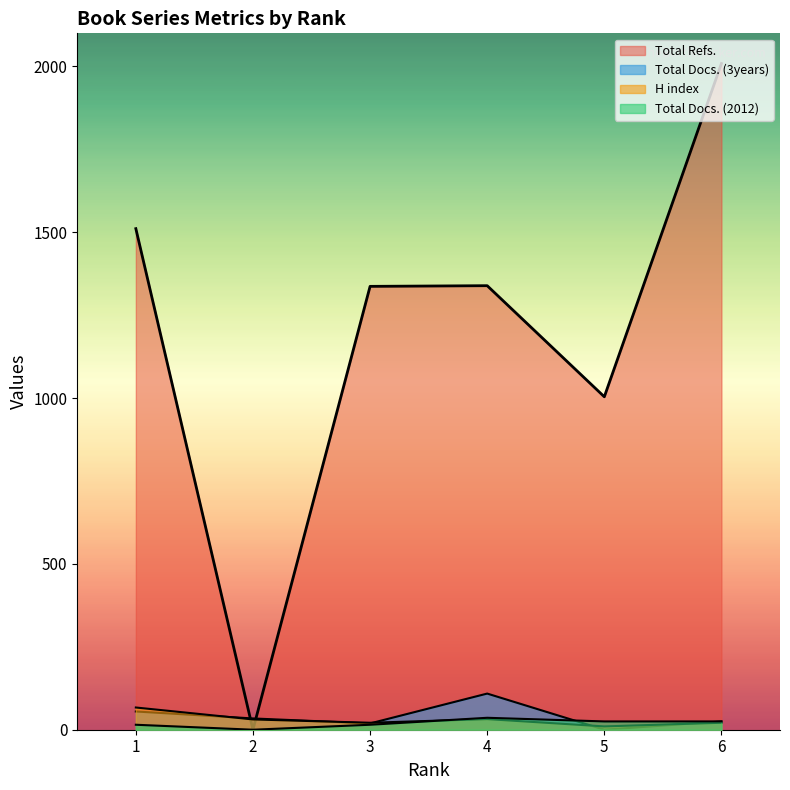

Which series changed the most between 2 and 6?

Total Refs.